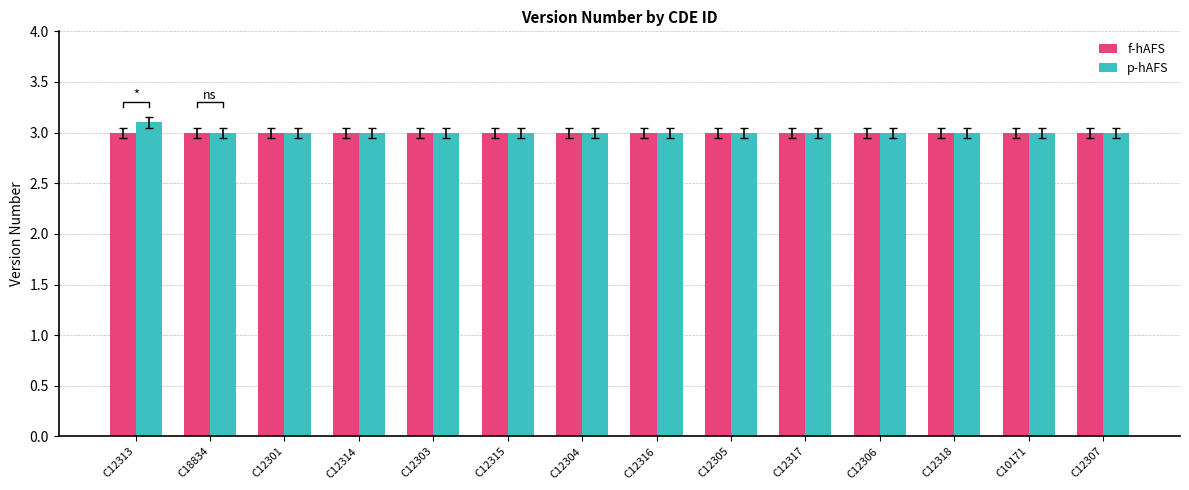

Read the f-hAFS value at C12317.

3.0